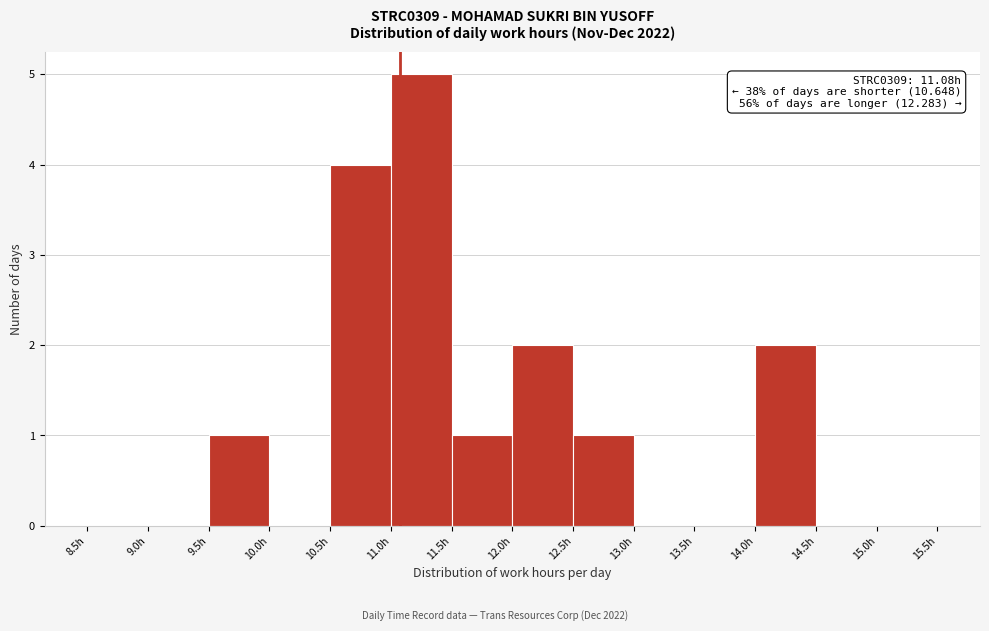

Which range on the x-axis has the tallest bar?

11.0 to 11.5